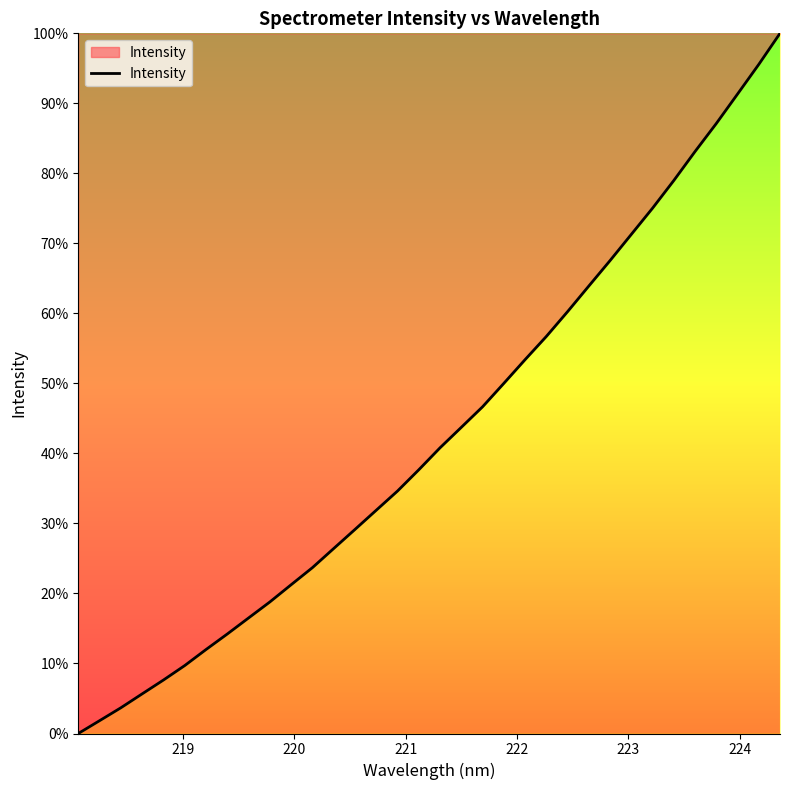

What is the difference between the maximum and minimum values?

100.0